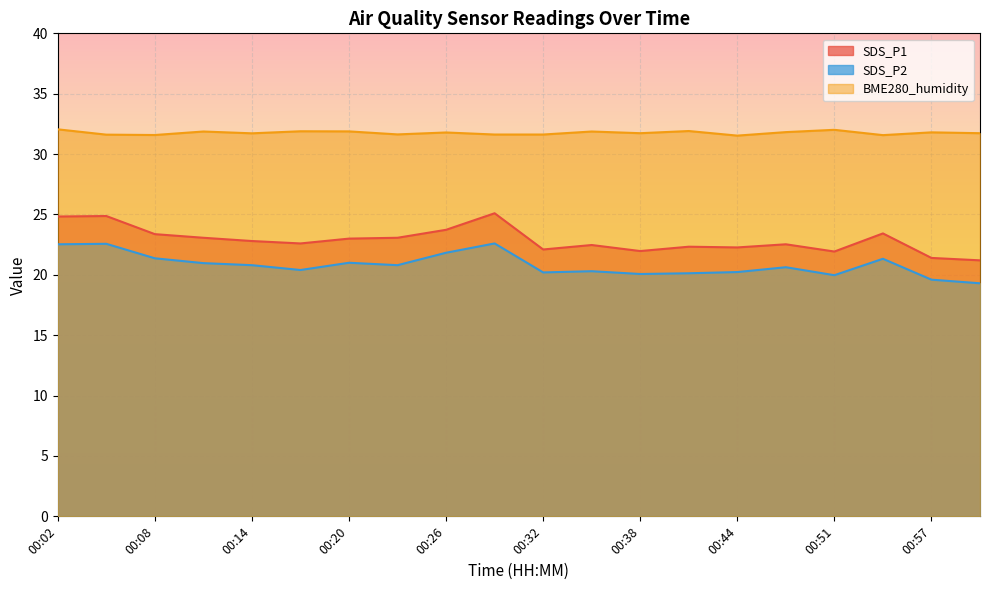

Which label corresponds to the largest value in the chart?

00:02